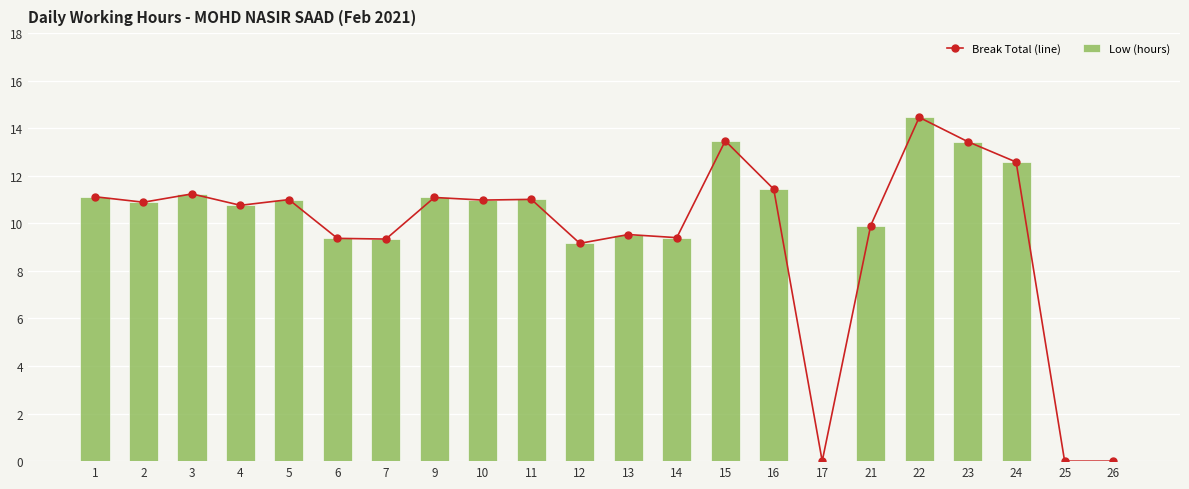

Which series has the widest spread of values?

Break Total (line)